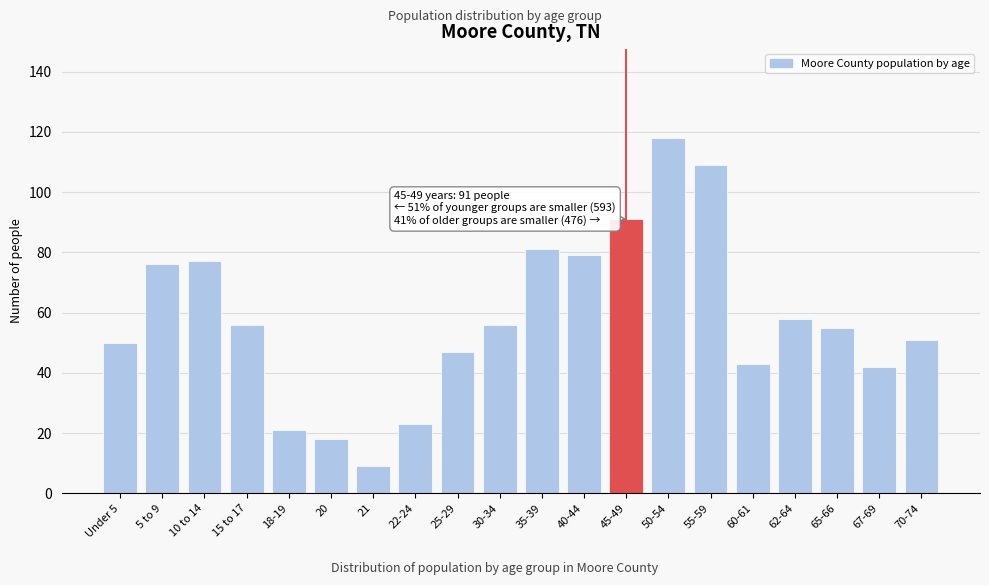

Reading left to right, transcribe all the data shown in this chart.

50	76	77	56	21	18	9	23	47	56	81	79	91	118	109	43	58	55	42	51